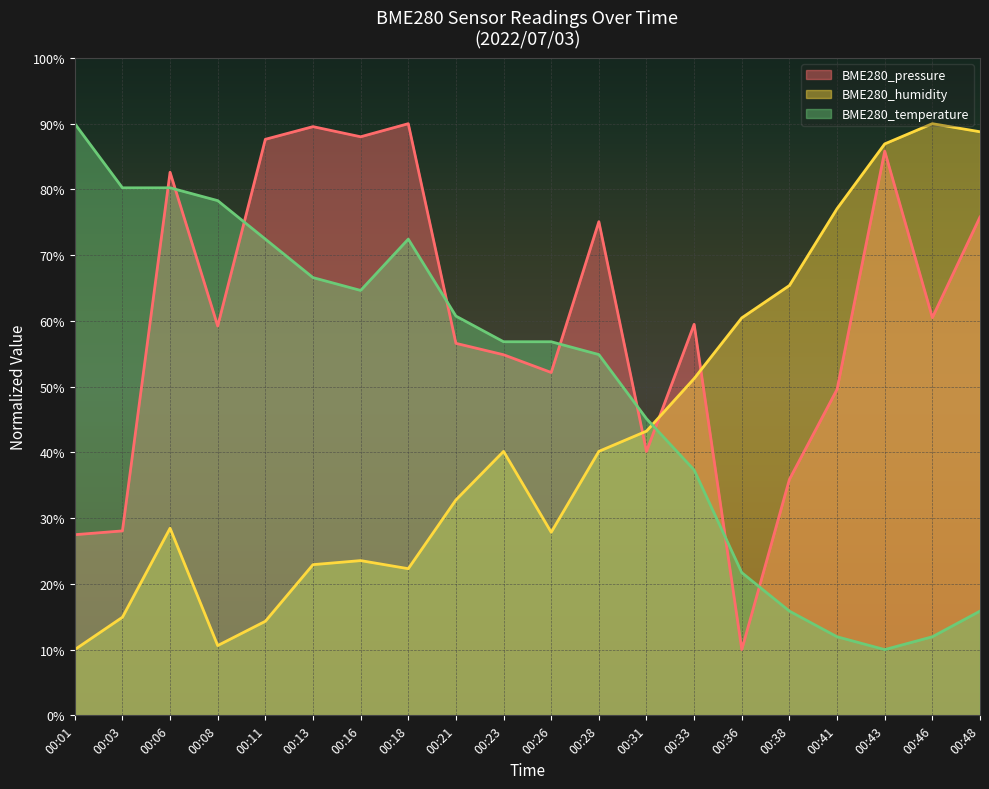

At which label does BME280_humidity first exceed 40?

00:23